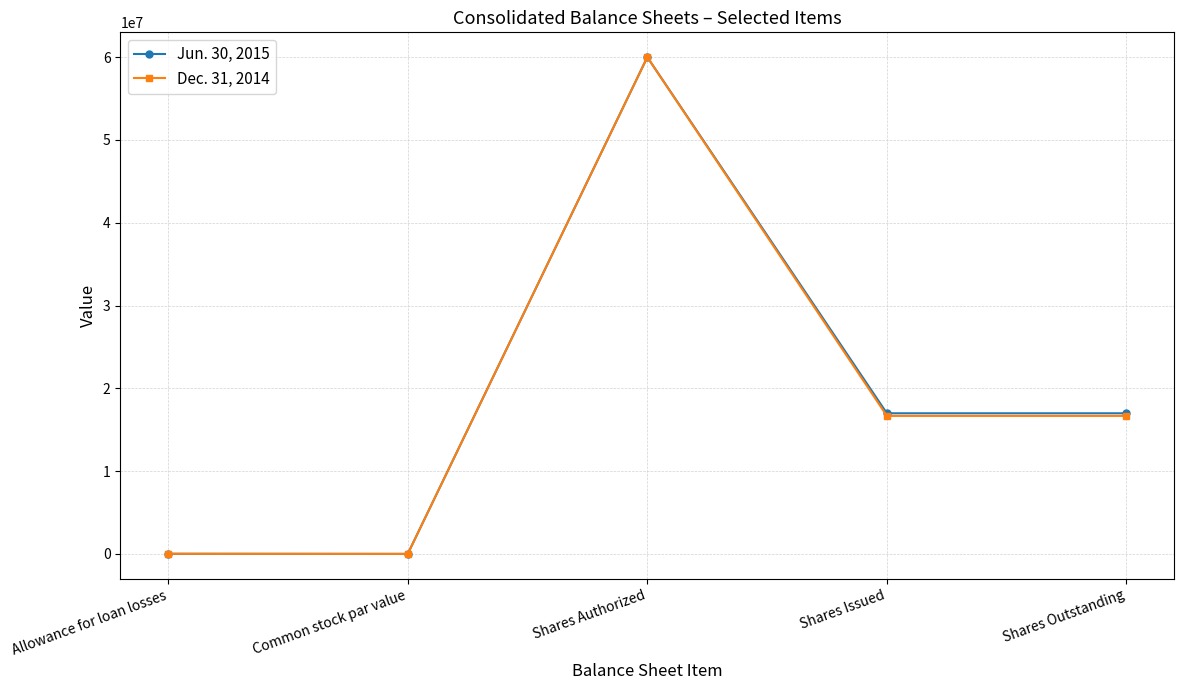

At which category does the chart reach its peak across all series?

Shares Authorized